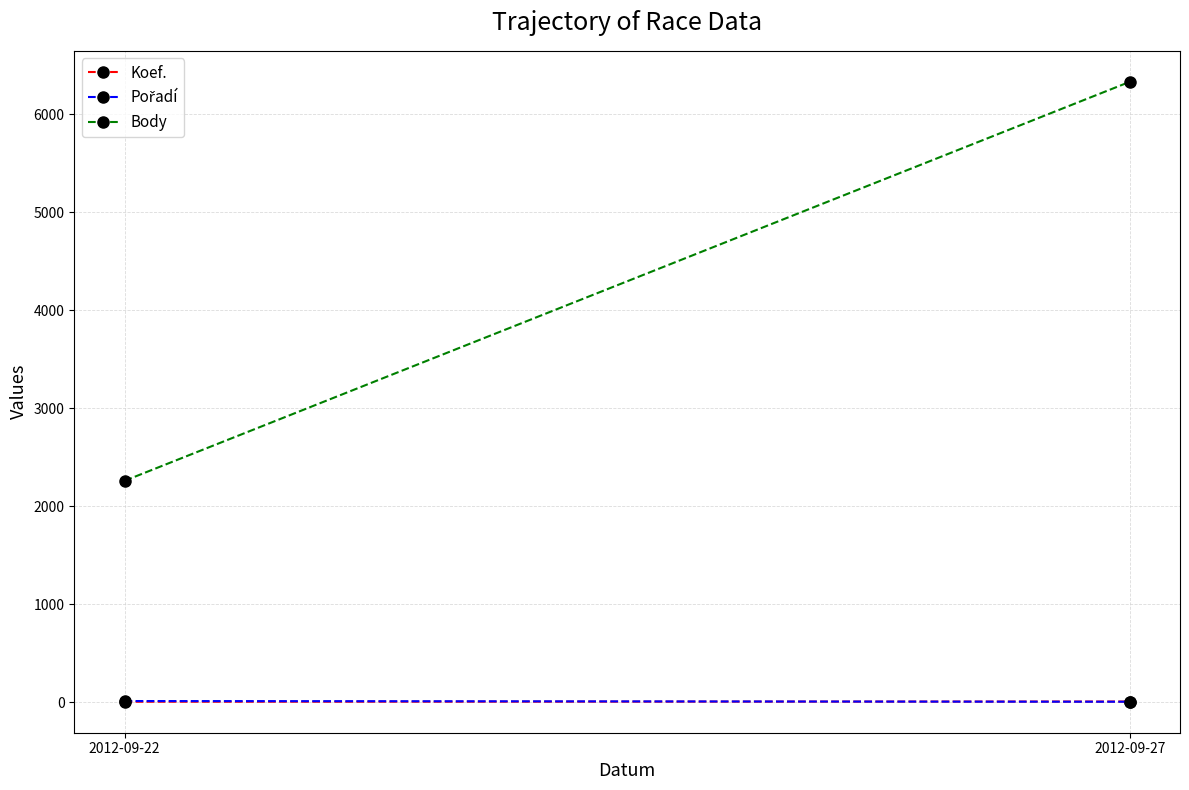

Reading right to left, transcribe all the data shown in this chart.

Koef.: 6	4
Pořadí: 4	11
Body: 6331	2259